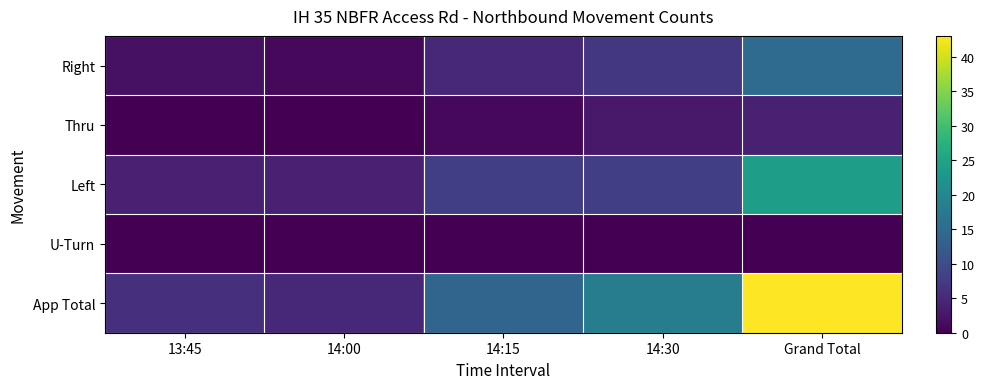

Which label corresponds to the smallest value in the chart?

13:45